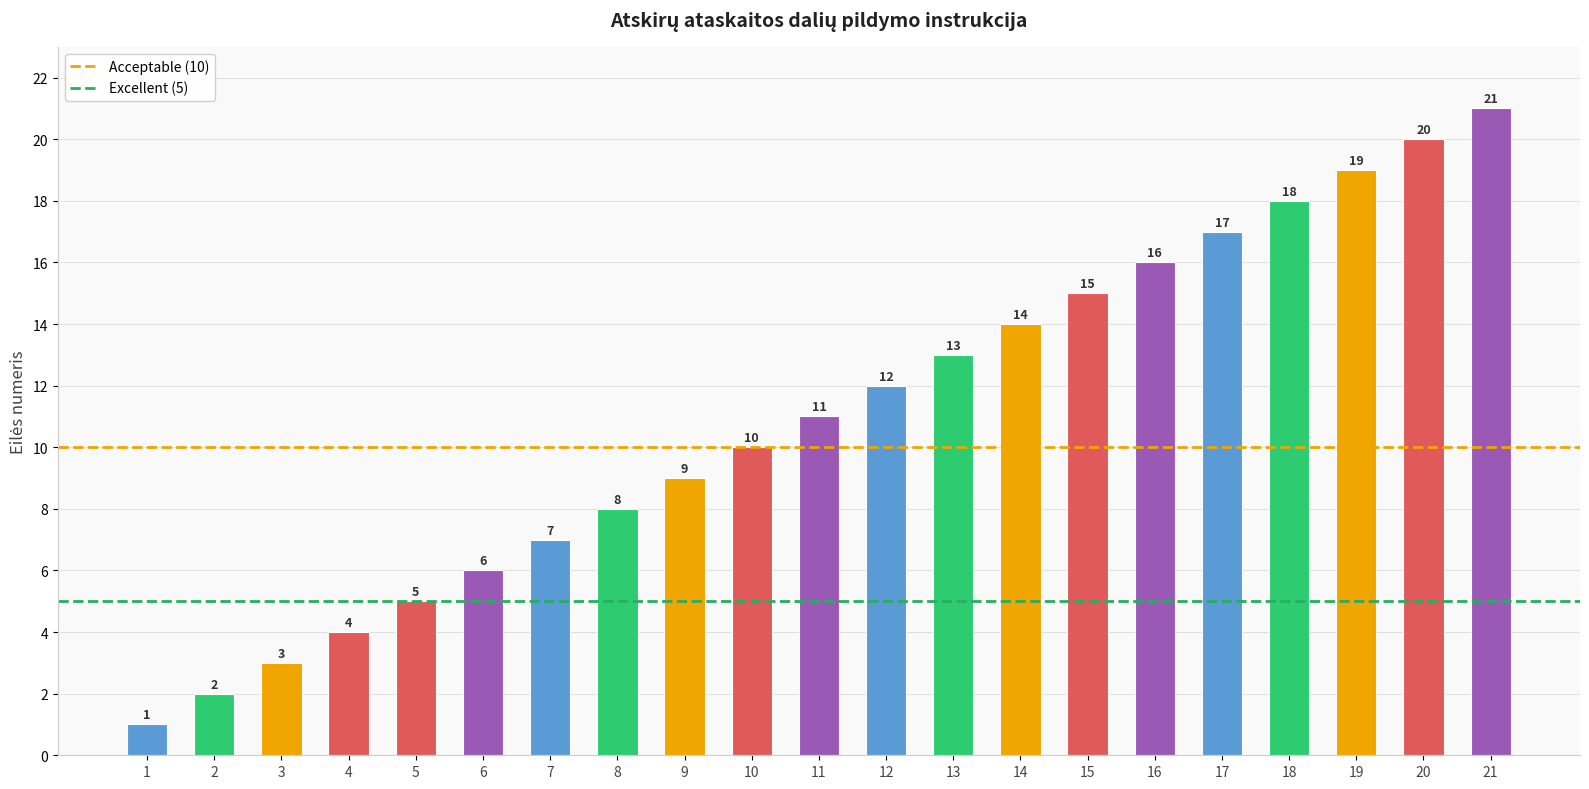

List the labels in order of value, largest first.

21, 20, 19, 18, 17, 16, 15, 14, 13, 12, 11, 10, 9, 8, 7, 6, 5, 4, 3, 2, 1